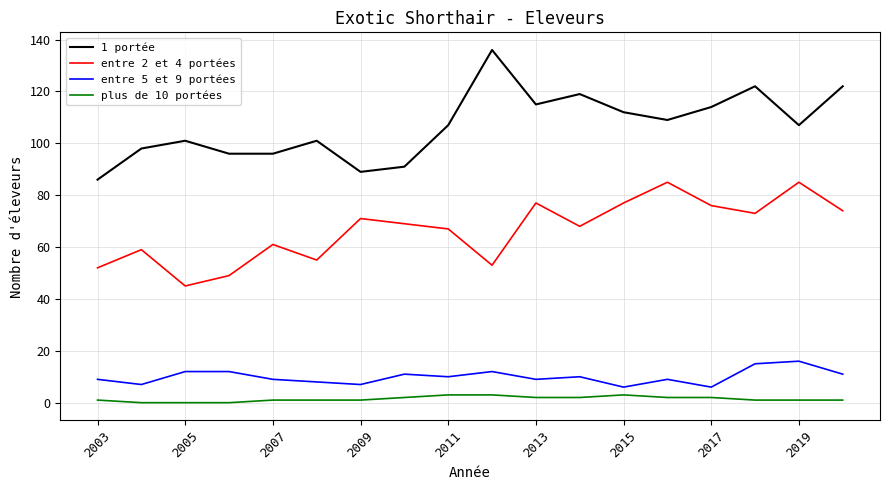

What is the difference between the maximum and second lowest values in the plus de 10 portées series?

3